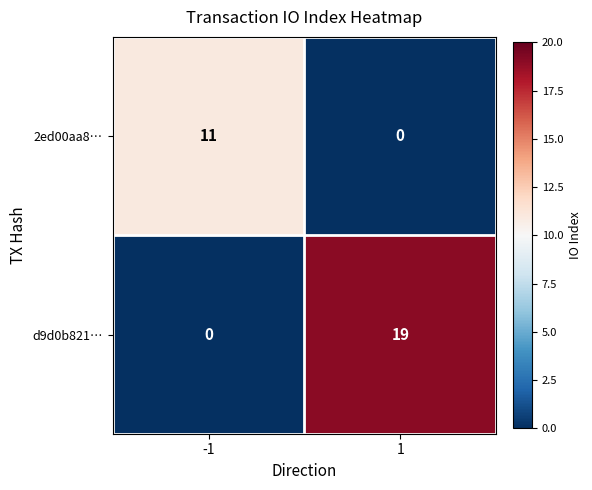

The d9d0b821… series shows 0 at -1. True or false?

True